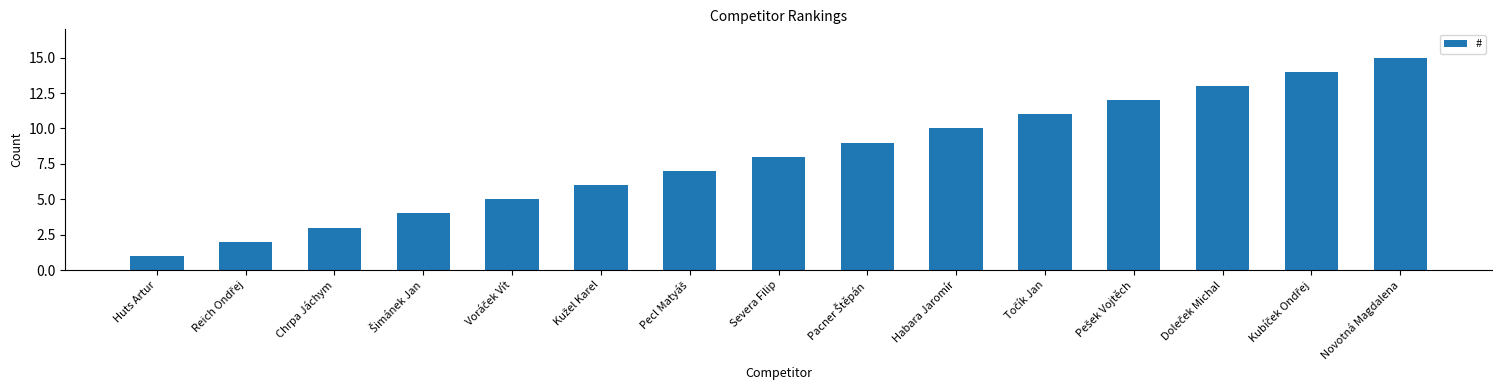

What is the difference between the second highest and second lowest values?

12